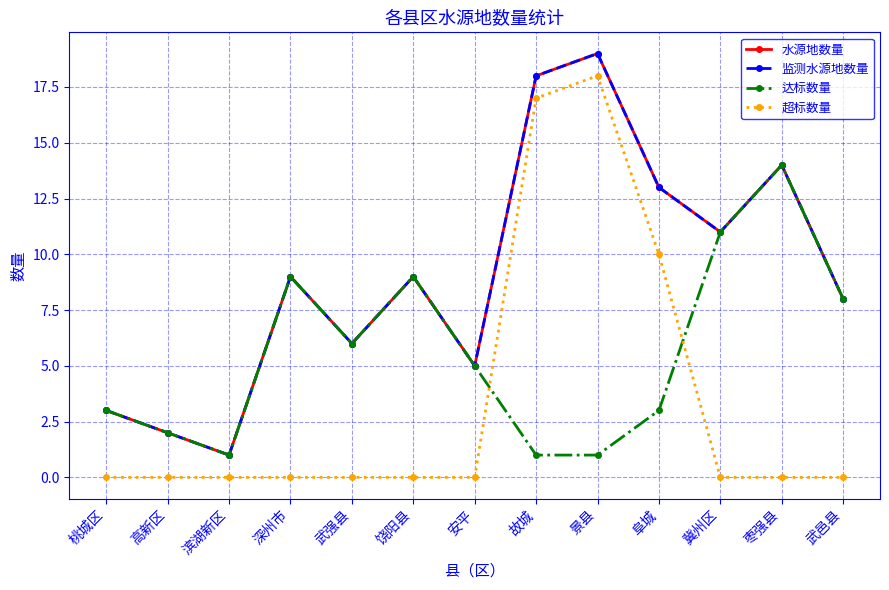

Reading left to right, transcribe all the data shown in this chart.

水源地数量: 桃城区=3	高新区=2	滨湖新区=1	深州市=9	武强县=6	饶阳县=9	安平=5	故城=18	景县=19	阜城=13	冀州区=11	枣强县=14	武邑县=8
监测水源地数量: 桃城区=3	高新区=2	滨湖新区=1	深州市=9	武强县=6	饶阳县=9	安平=5	故城=18	景县=19	阜城=13	冀州区=11	枣强县=14	武邑县=8
达标数量: 桃城区=3	高新区=2	滨湖新区=1	深州市=9	武强县=6	饶阳县=9	安平=5	故城=1	景县=1	阜城=3	冀州区=11	枣强县=14	武邑县=8
超标数量: 桃城区=0	高新区=0	滨湖新区=0	深州市=0	武强县=0	饶阳县=0	安平=0	故城=17	景县=18	阜城=10	冀州区=0	枣强县=0	武邑县=0